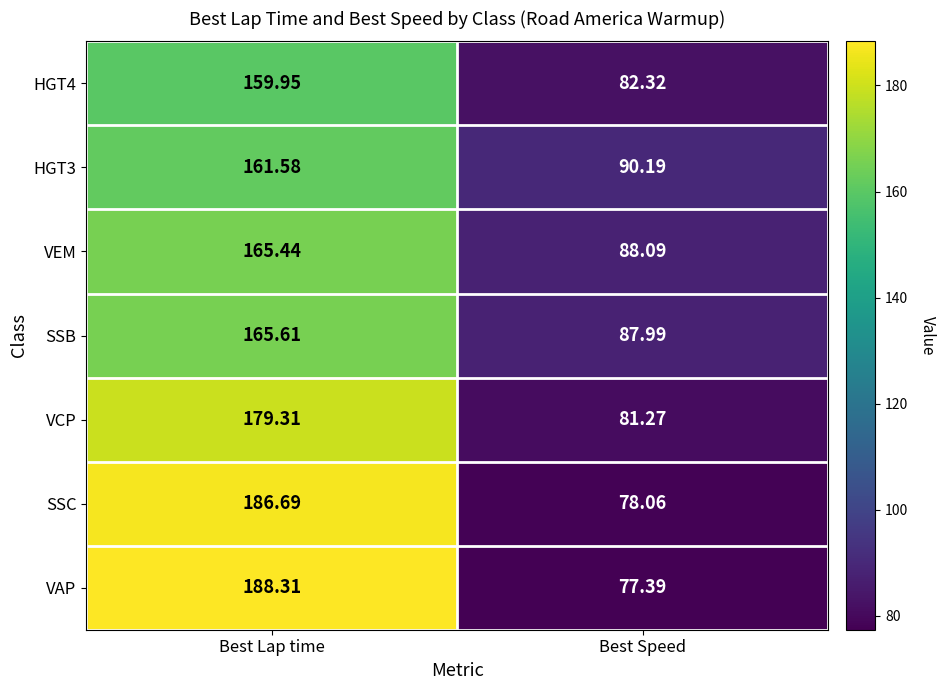

What is the minimum value shown in the chart?

77.4